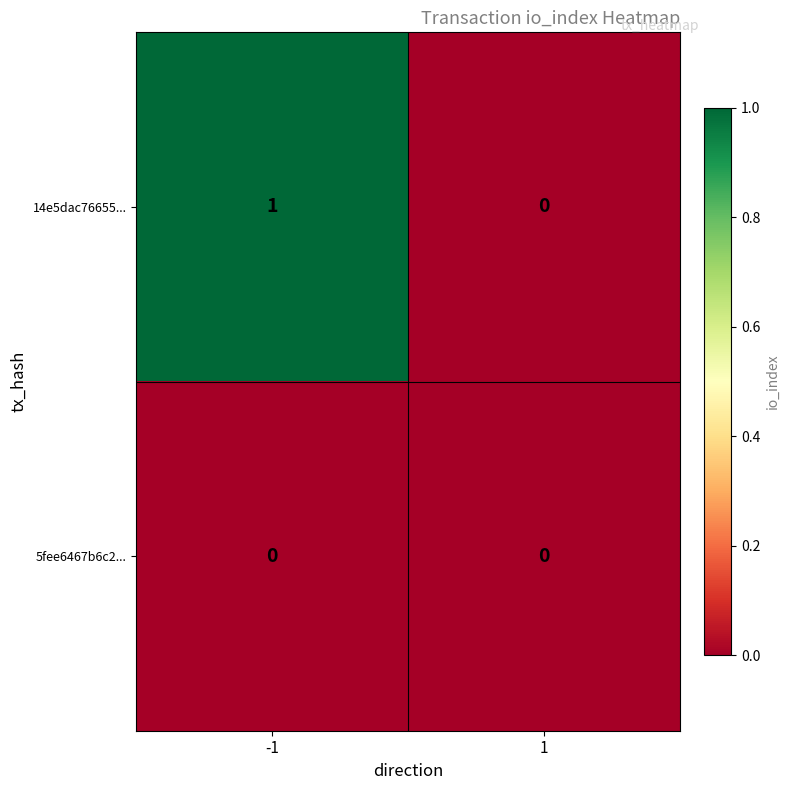

Rank the series at -1 from lowest to highest value.

5fee6467b6c2..., 14e5dac76655...